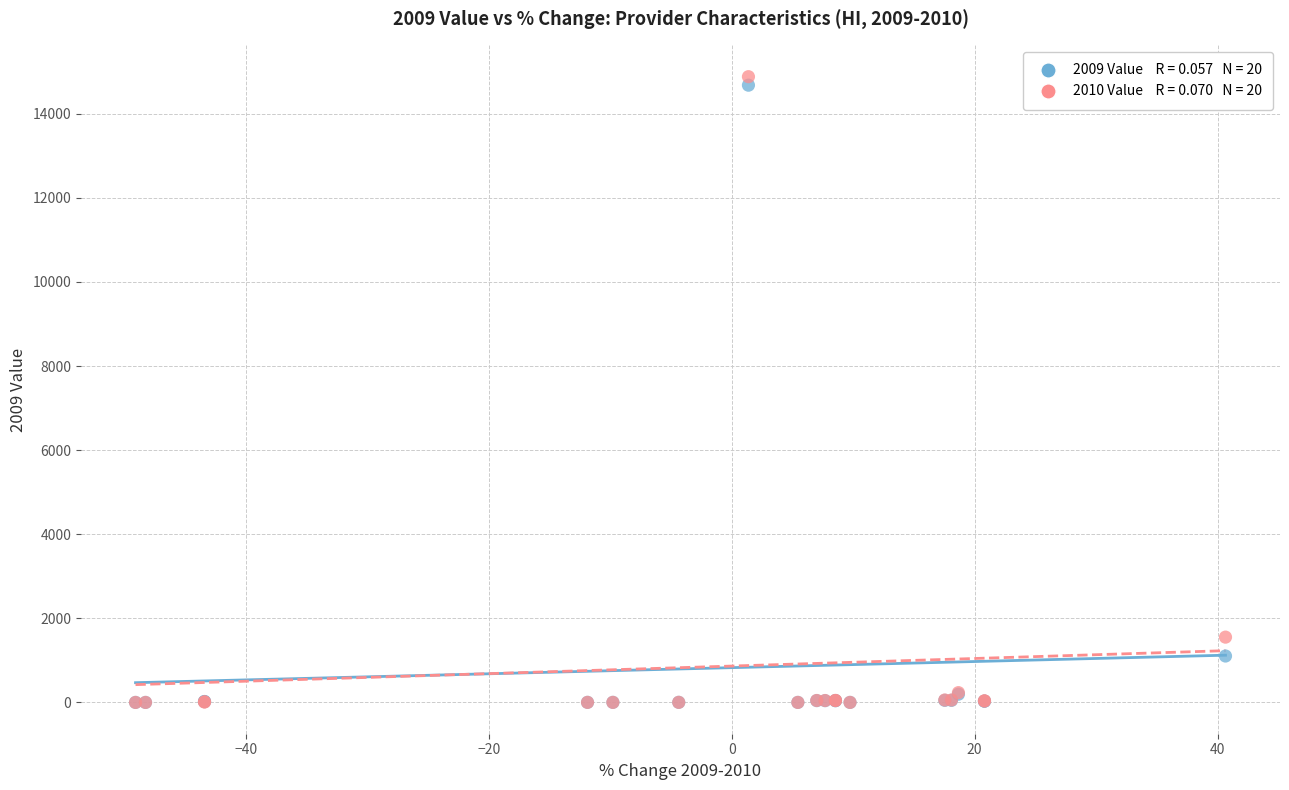

Across all series, what Y value is closest to 7440?

1553.0